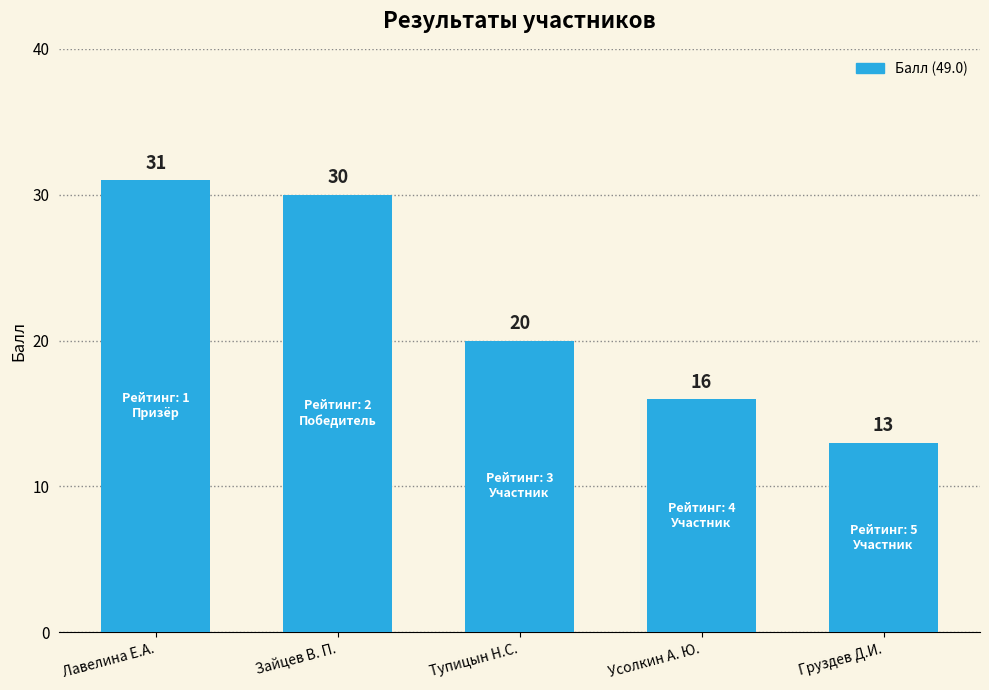

Are the bars grouped side by side (vs. stacked)?

No